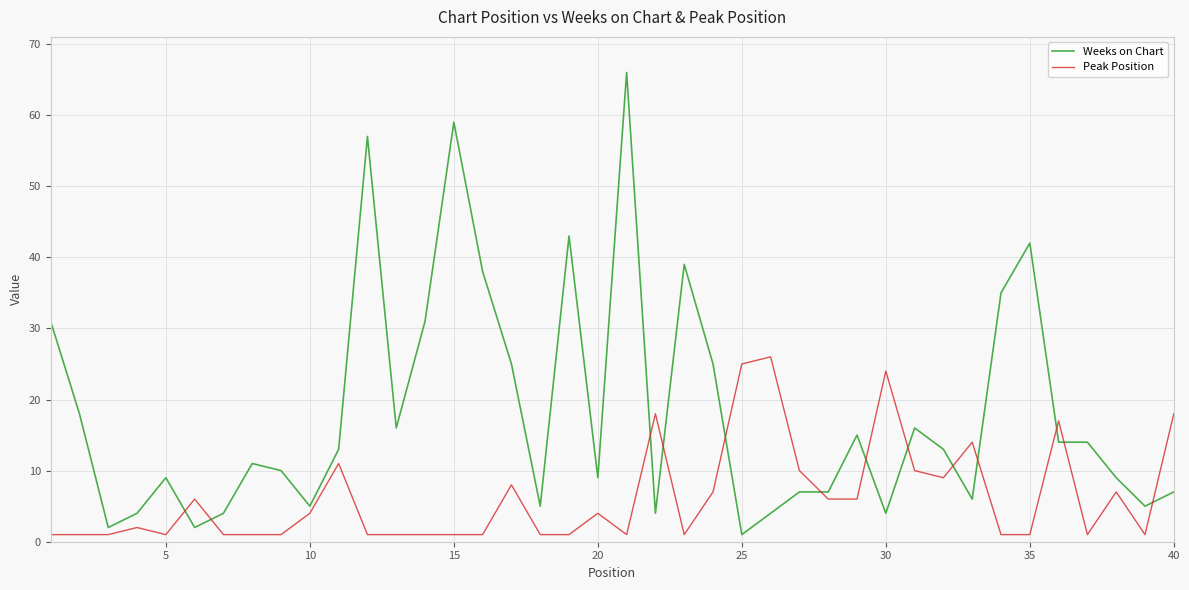

List the series in order of their overall mean, highest first.

Weeks on Chart, Peak Position